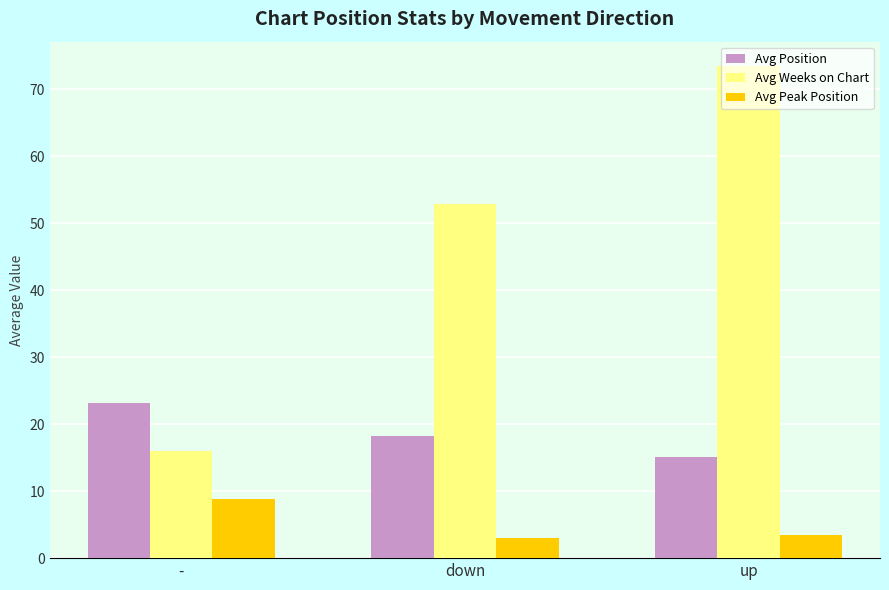

Which series has the largest range (max minus min)?

Avg Weeks on Chart